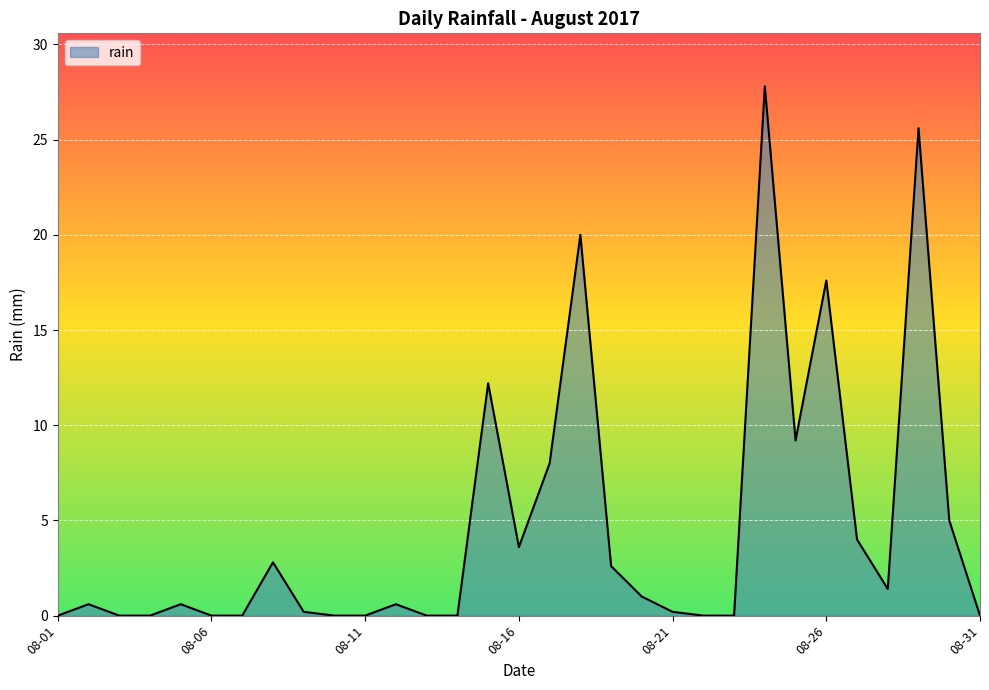

What is the greatest value displayed?

27.8